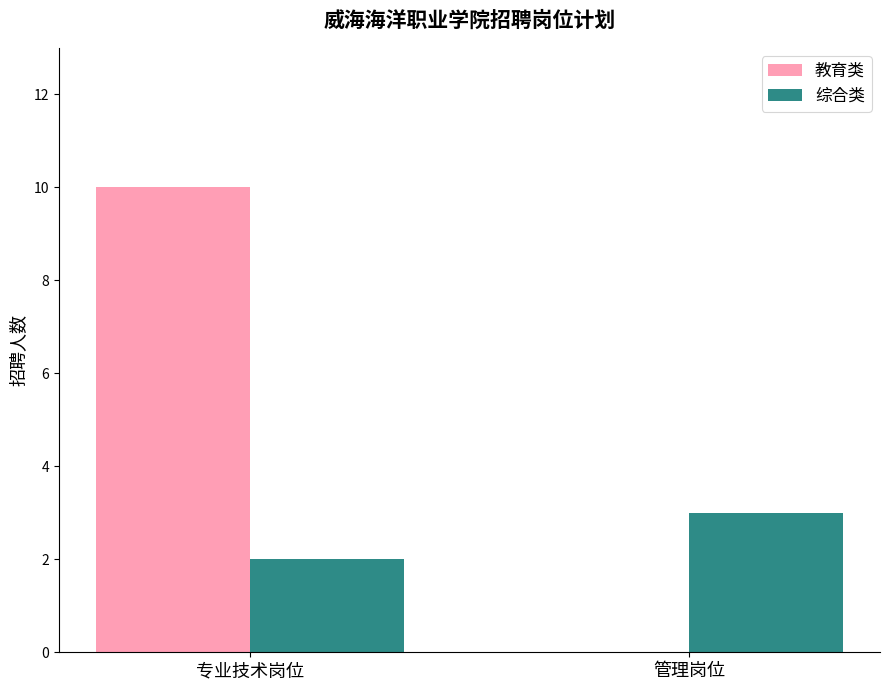

True or false: 教育类 has a value of 0 at 管理岗位.

True